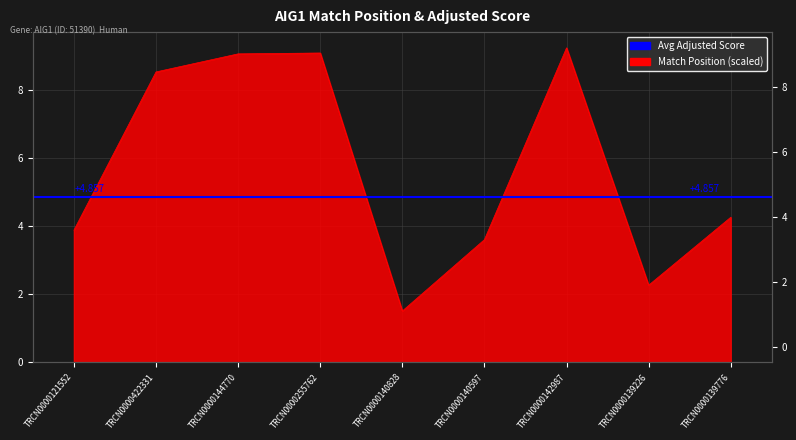

The value at TRCN0000121552 is 3.9. True or false?

True